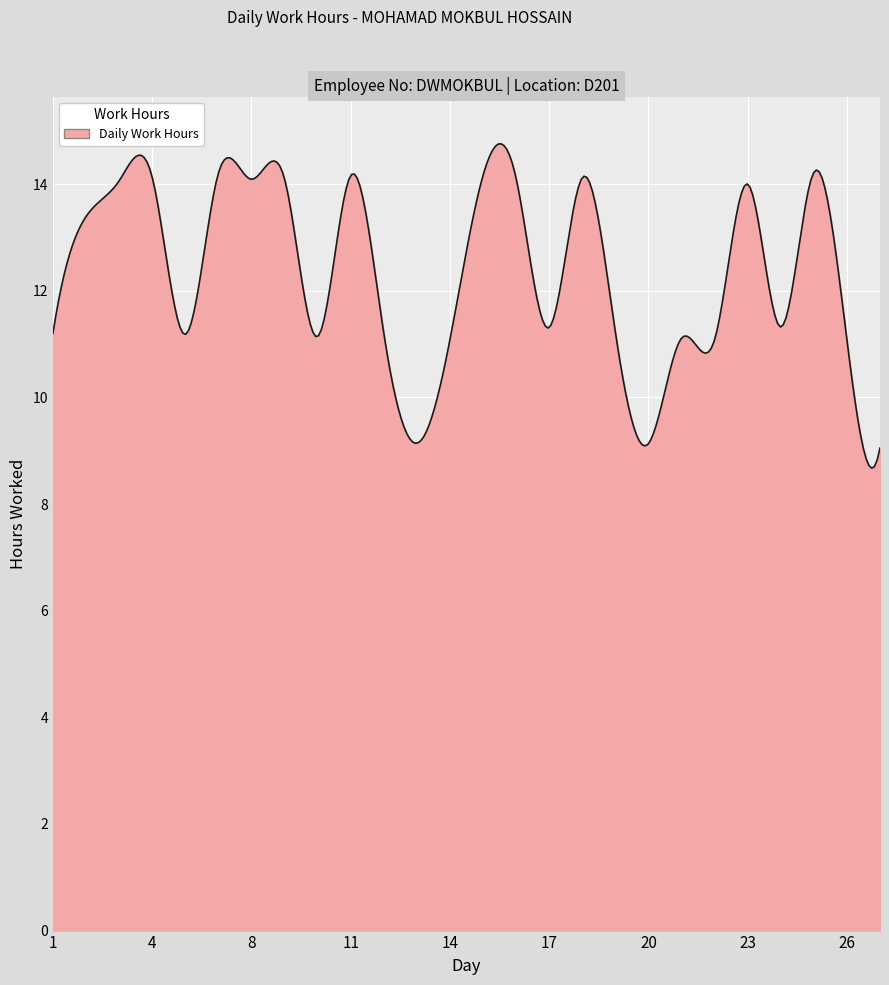

What is the maximum value shown in the chart?

14.8